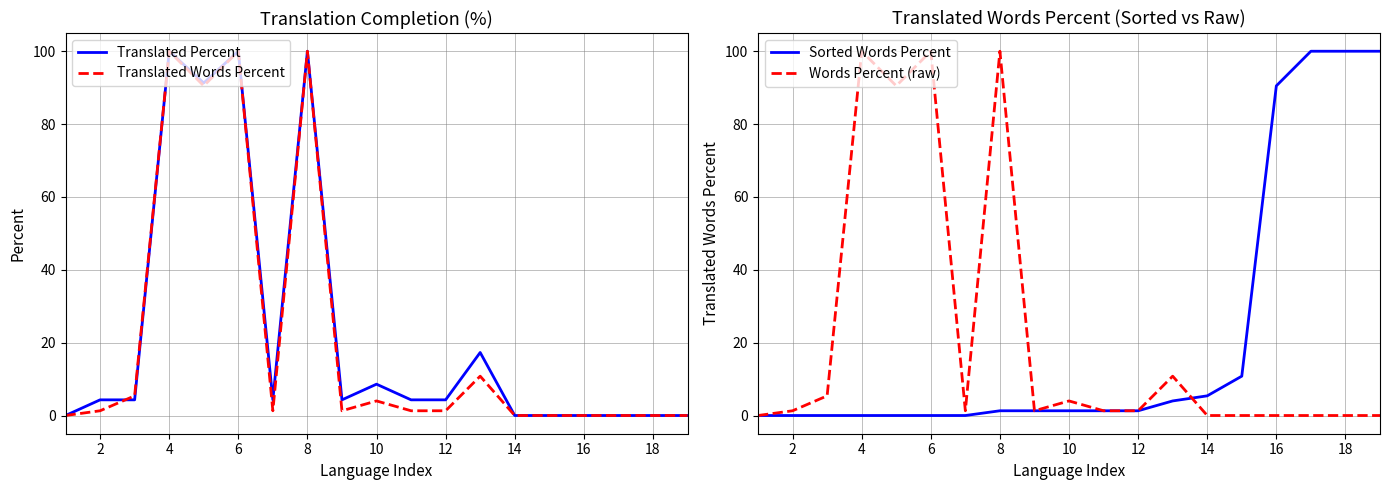

Does the chart have visible grid lines?

Yes